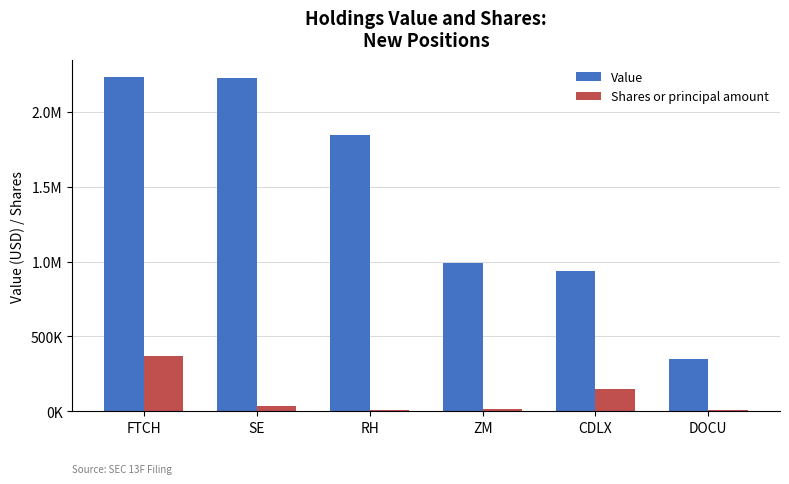

Which has a higher value, ZM or FTCH?

FTCH